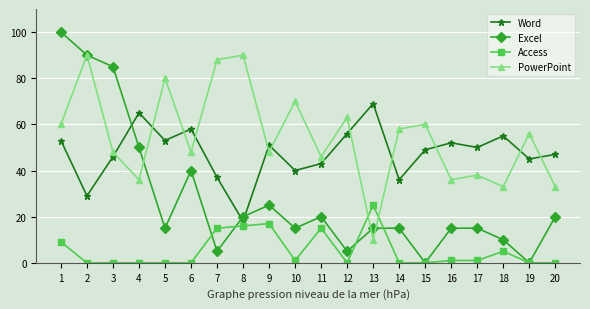

What are all the series names shown in the legend?

Word, Excel, Access, PowerPoint